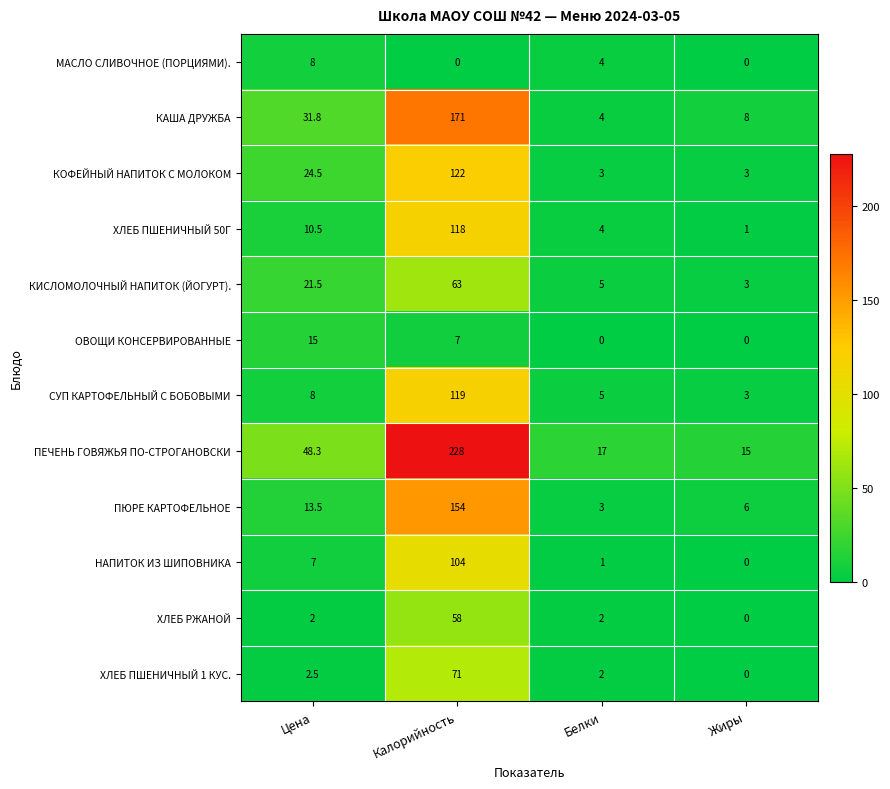

What is the lowest value of the КИСЛОМОЛОЧНЫЙ НАПИТОК (ЙОГУРТ). series?

3.0